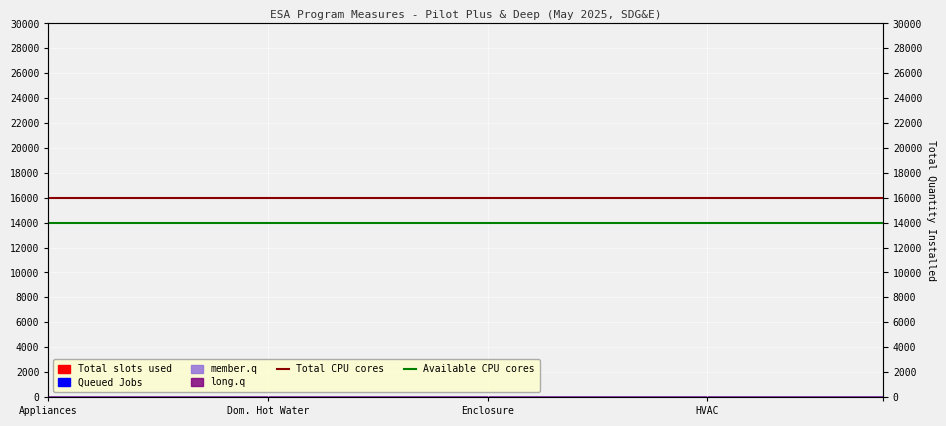

True or false: Available CPU cores and Total CPU cores intersect in this chart.

False